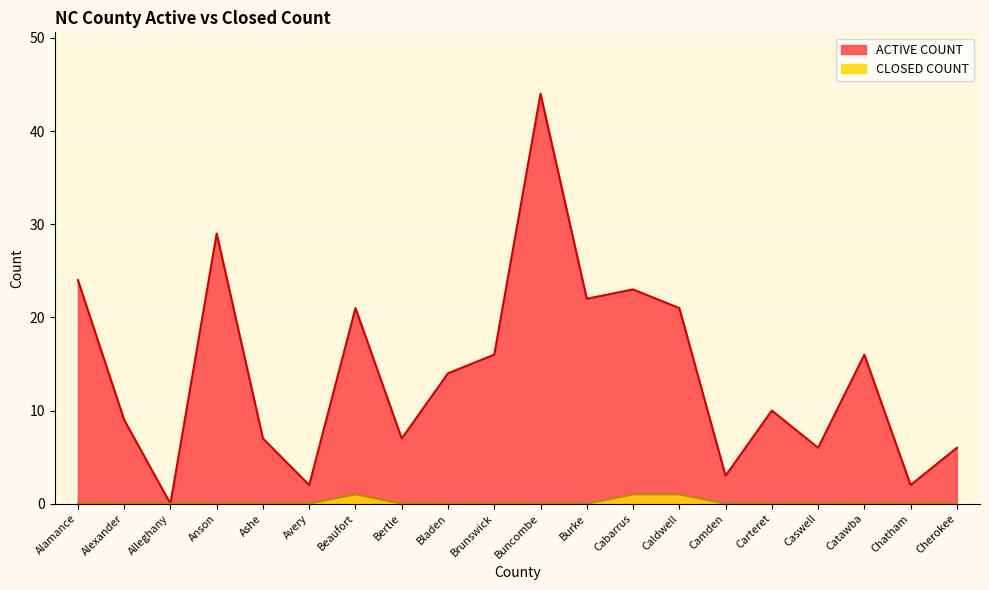

Reading right to left, transcribe all the data shown in this chart.

ACTIVE COUNT: 6	2	16	6	10	3	21	23	22	44	16	14	7	21	2	7	29	0	9	24
CLOSED COUNT: 0	0	0	0	0	0	1	1	0	0	0	0	0	1	0	0	0	0	0	0